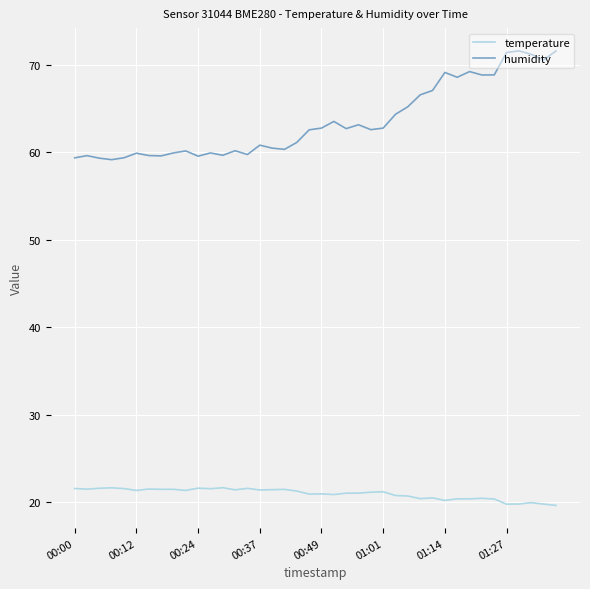

What are all the series names shown in the legend?

temperature, humidity